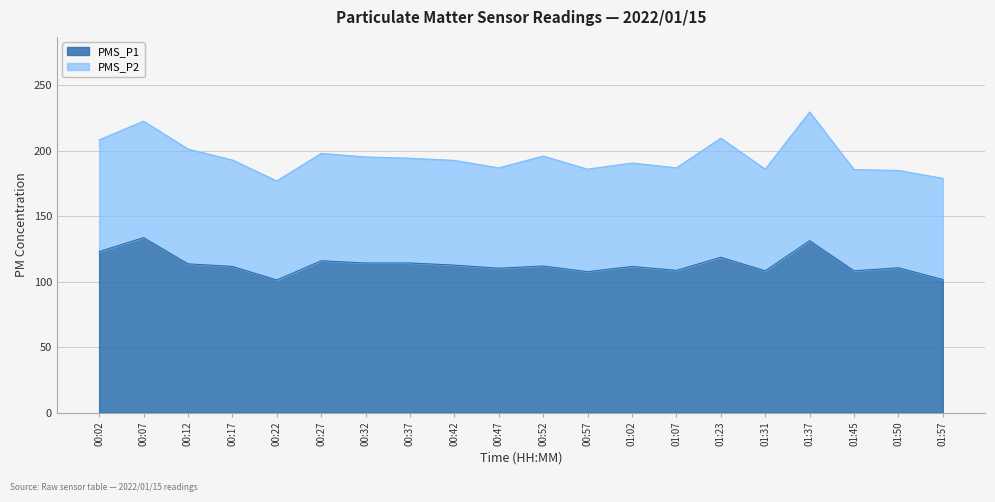

The chart shows a value of 196.8 at 00:52. True or false?

False